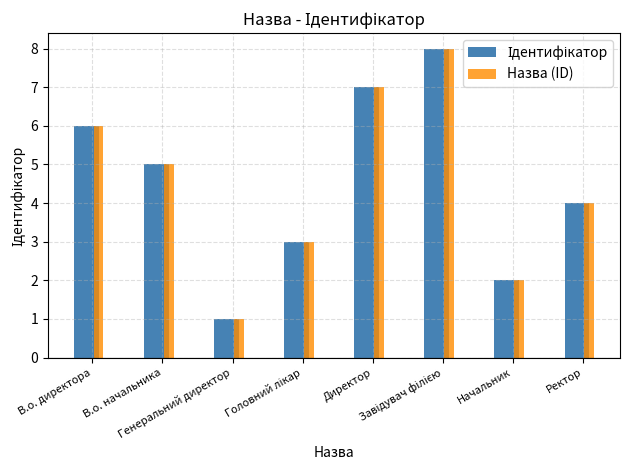

What is the greatest value displayed?

8